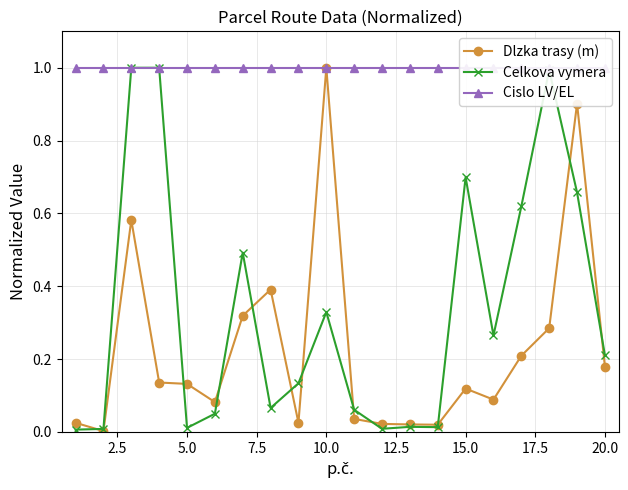

What is the value of the Cislo LV/EL point at the 6th from the left?

1.0